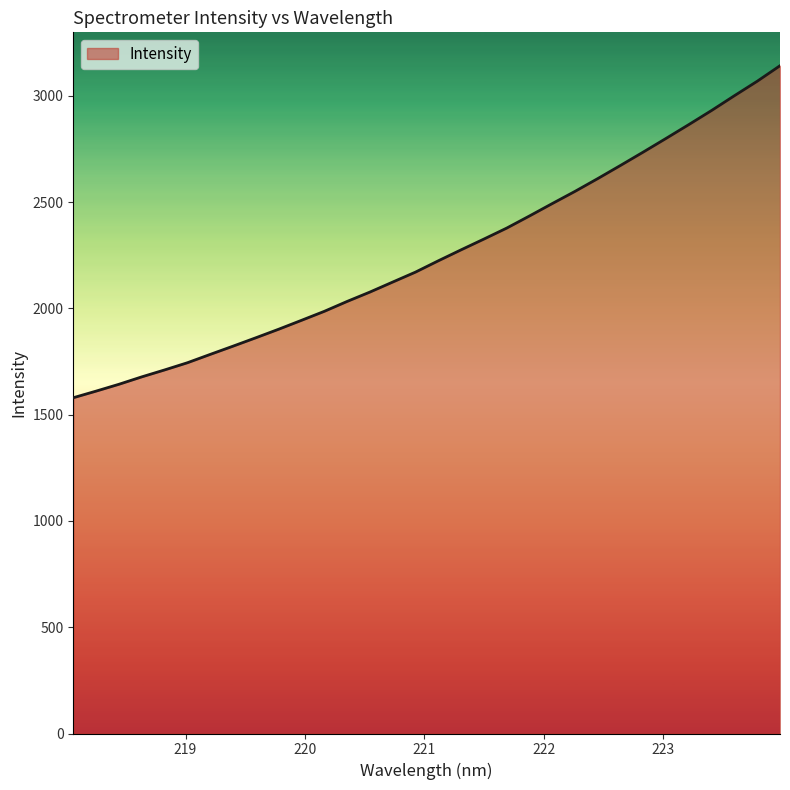

Reading left to right, transcribe all the data shown in this chart.

1579.6	1610.8	1642.9	1677.8	1710.4	1744.2	1783.4	1822.2	1861.7	1901.9	1943.7	1986.0	2032.6	2076.7	2123.8	2170.6	2223.7	2275.3	2326.0	2377.5	2434.6	2493.0	2550.5	2610.7	2672.7	2735.7	2799.9	2864.9	2931.3	3000.7	3068.6	3141.6